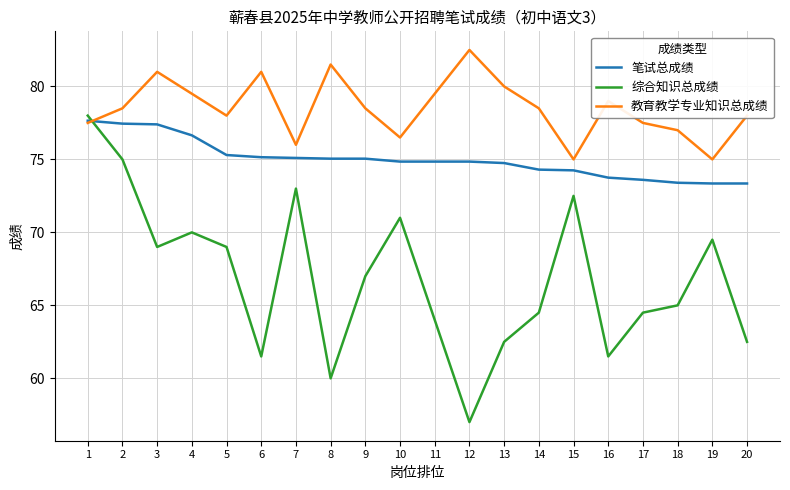

Between which two adjacent categories do 笔试总成绩 and 综合知识总成绩 first intersect?

1 and 2